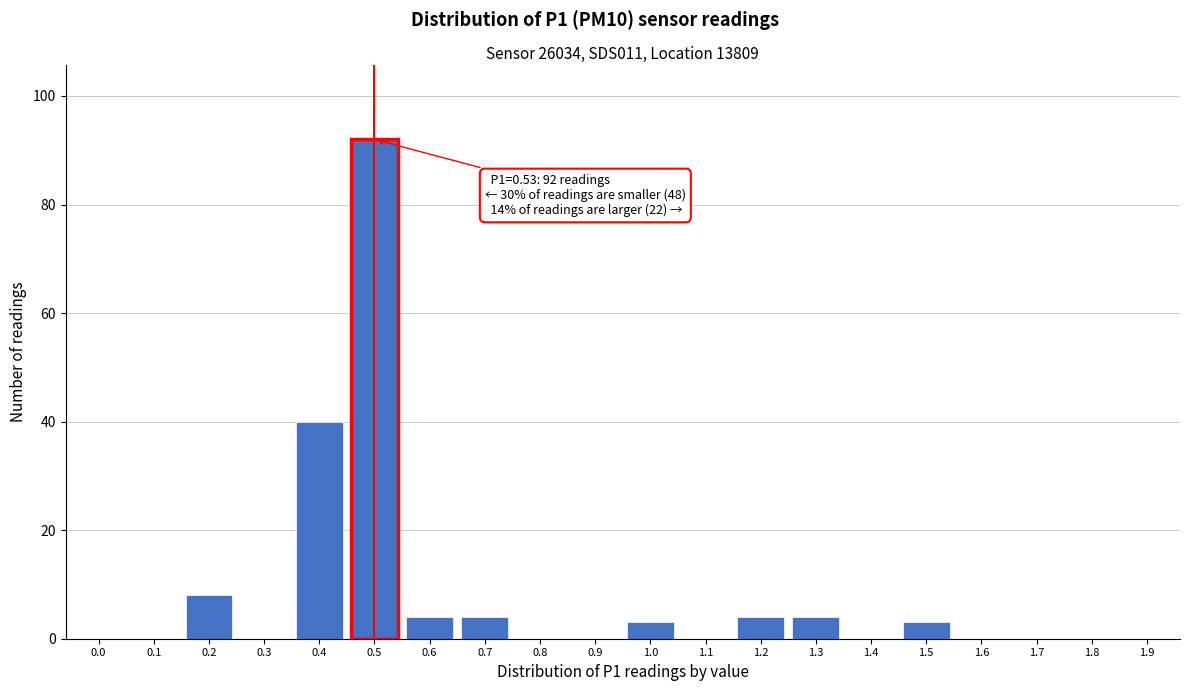

Reading left to right, transcribe all the data shown in this chart.

0.0=0	0.1=0	0.2=8	0.3=0	0.4=40	0.5=92	0.6=4	0.7=4	0.8=0	0.9=0	1.0=3	1.1=0	1.2=4	1.3=4	1.4=0	1.5=3	1.6=0	1.7=0	1.8=0	1.9=0